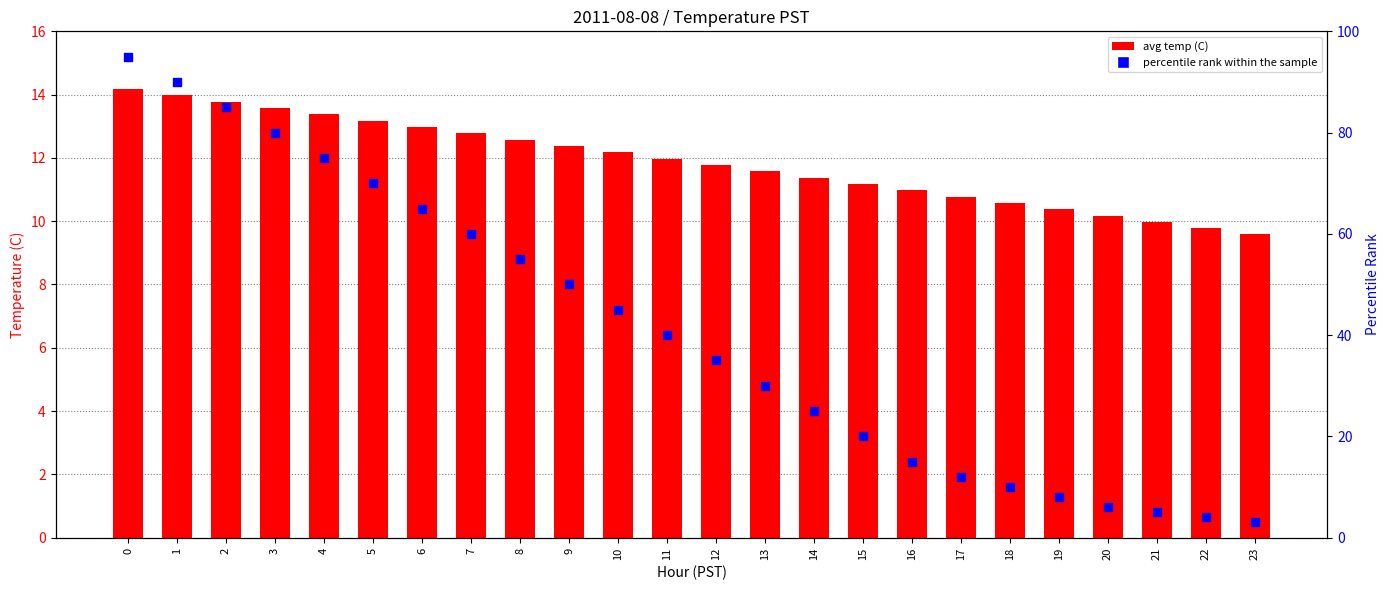

Which series reaches the maximum Y coordinate?

percentile rank within the sample